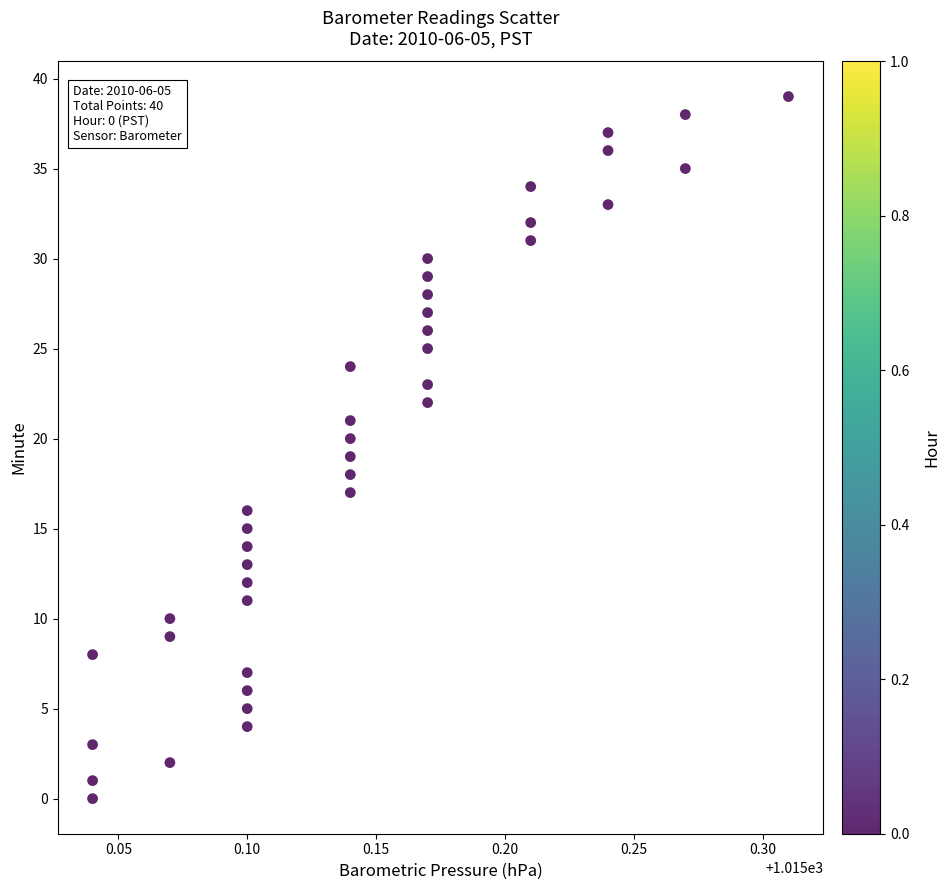

What is the range of Y values (max minus min)?

39